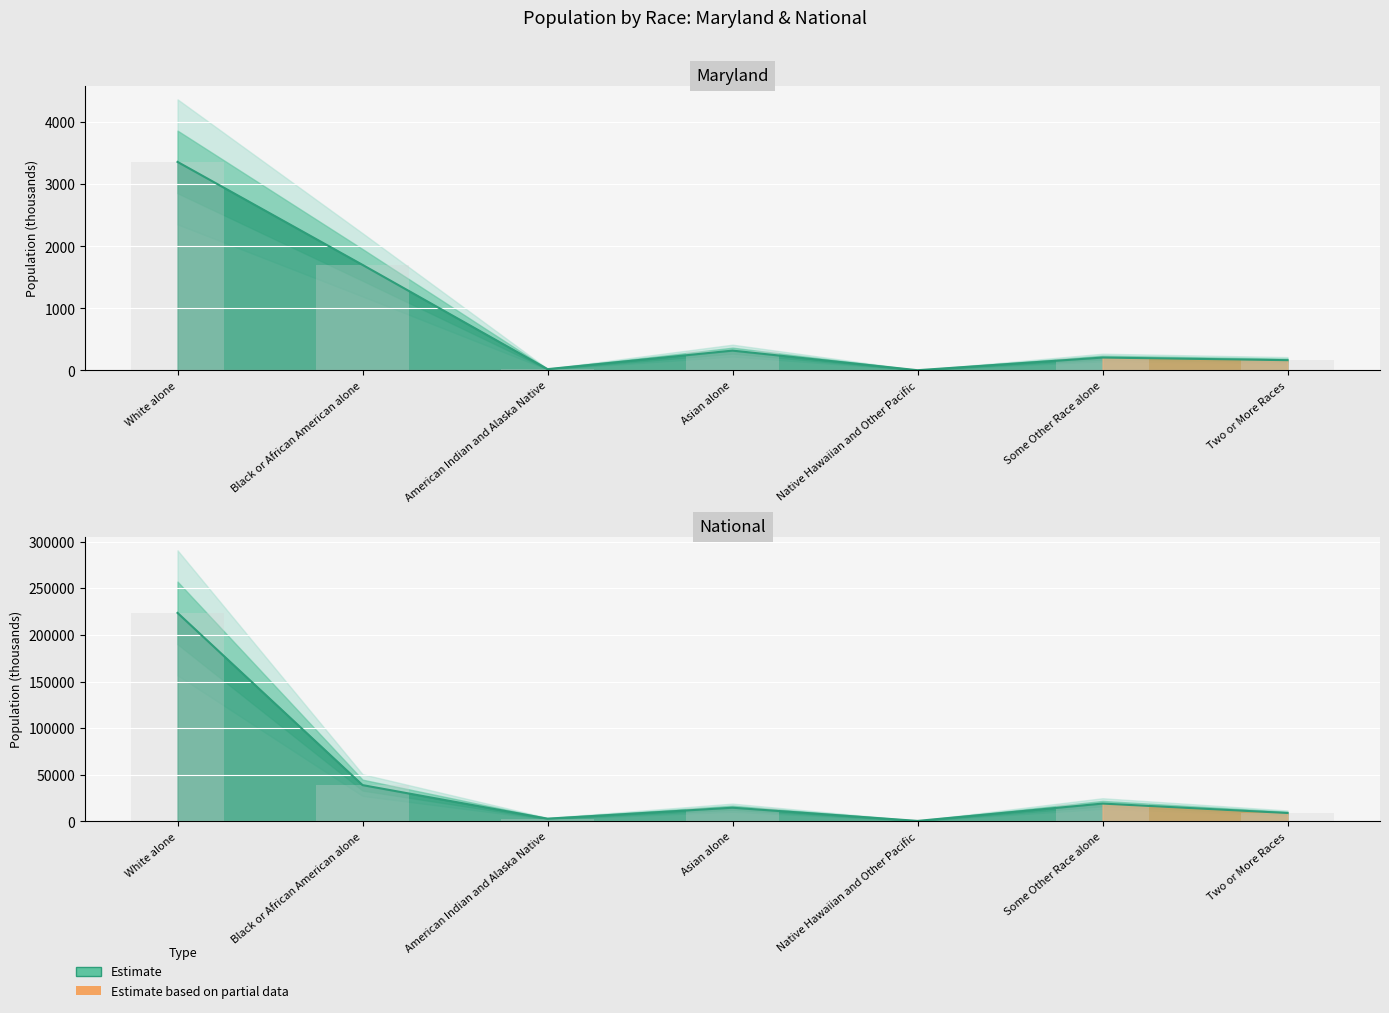

What is the difference between the Maryland values at Native Hawaiian and Other Pacific and Some Other Race alone?

203.7